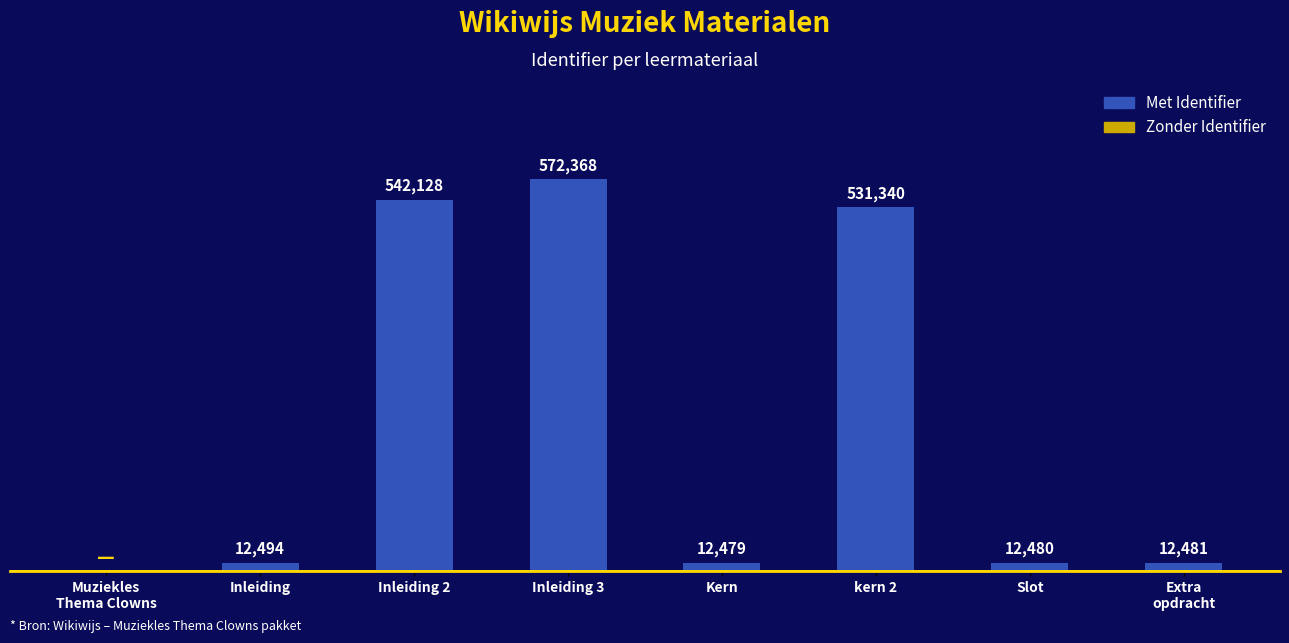

Which label corresponds to the largest value in the chart?

Inleiding 3